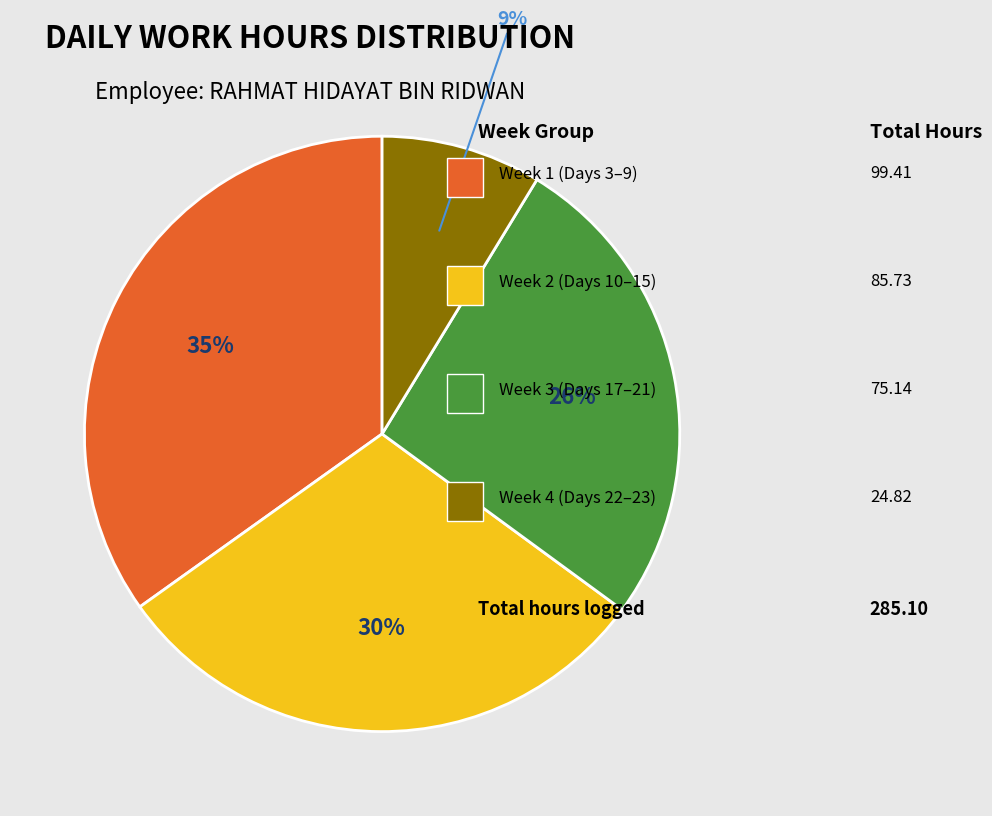

How many slices are in this pie chart?

4